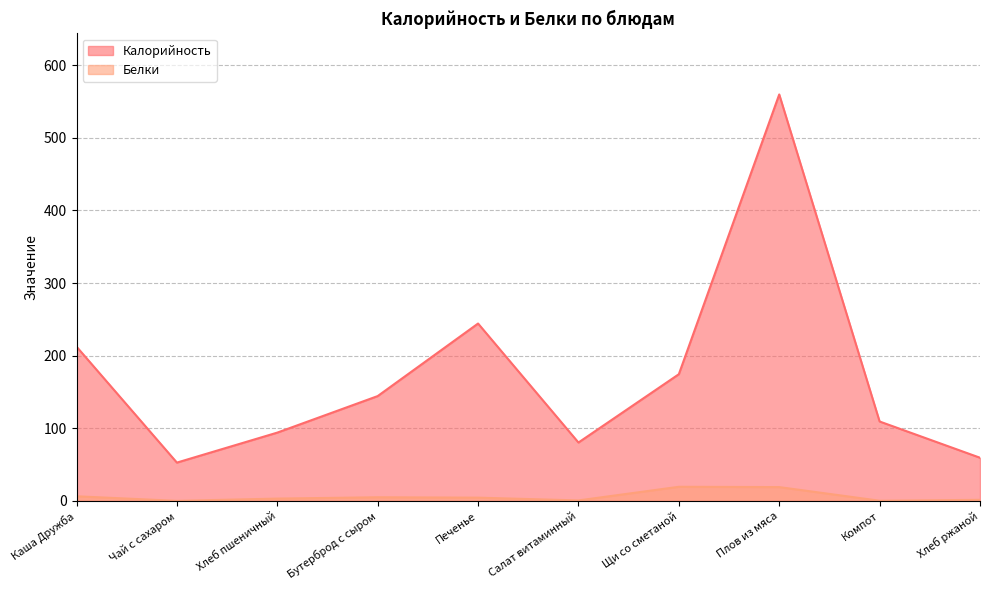

Reading right to left, what are all the values shown in this chart?

Калорийность: Хлеб ржаной=59.4	Компот=109.3	Плов из мяса=559.6	Щи со сметаной=174.4	Салат витаминный=80.3	Печенье=244.2	Бутерброд с сыром=144.3	Хлеб пшеничный=94.0	Чай с сахаром=52.7	Каша Дружба=212.4
Белки: Хлеб ржаной=1.4	Компот=0.2	Плов из мяса=19.0	Щи со сметаной=19.4	Салат витаминный=0.6	Печенье=4.4	Бутерброд с сыром=5.0	Хлеб пшеничный=3.2	Чай с сахаром=0.0	Каша Дружба=6.3